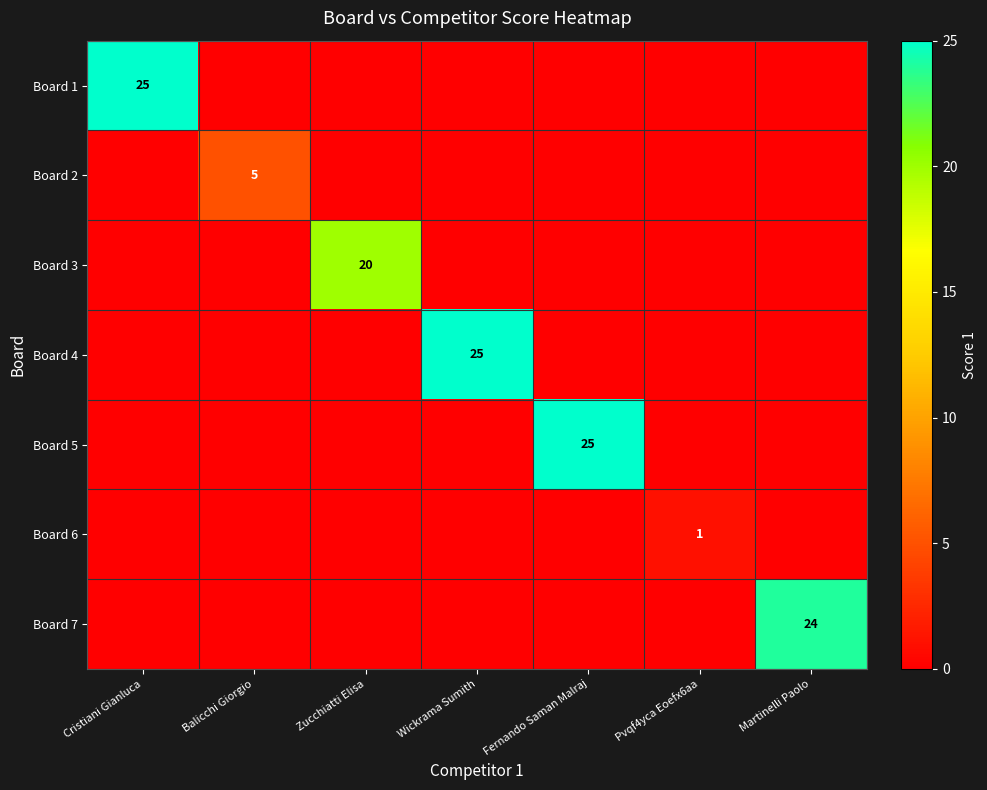

Between Cristiani Gianluca and Balicchi Giorgio, which series saw the biggest shift?

Board 1